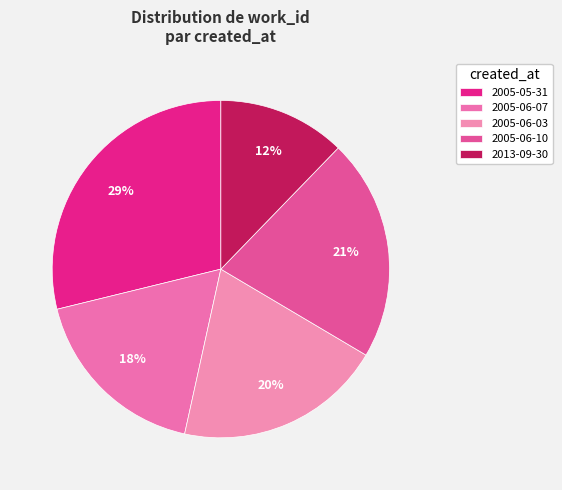

How many slices are in this pie chart?

5